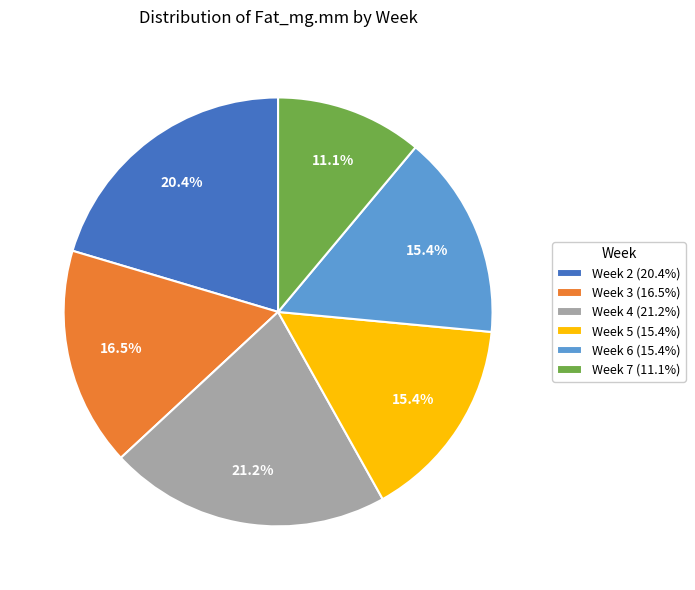

Does any single category account for the majority?

No